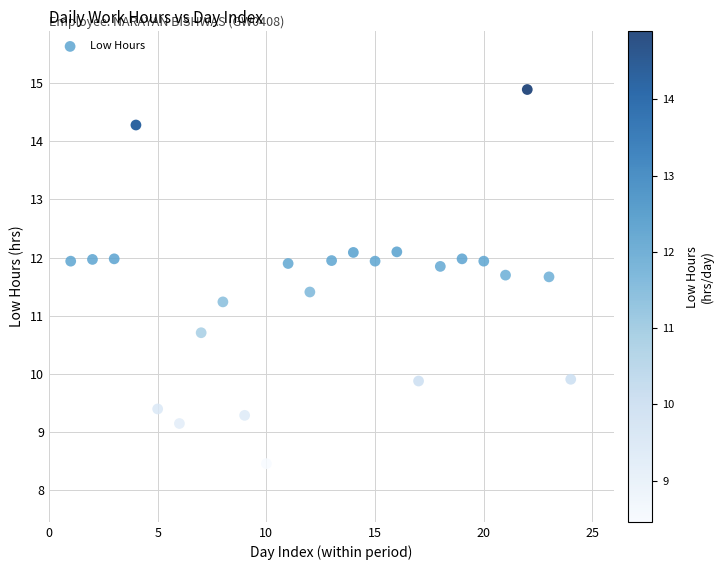

What is the range of Y values (max minus min)?

6.4